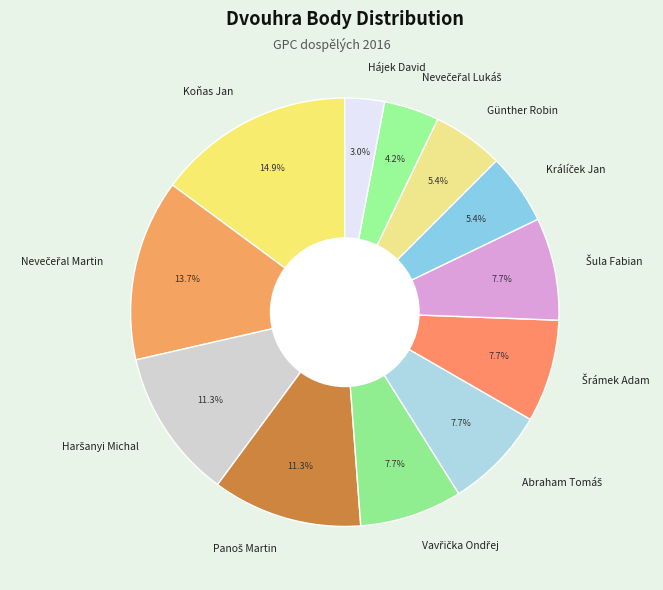

Which slice is the largest?

Koňas Jan